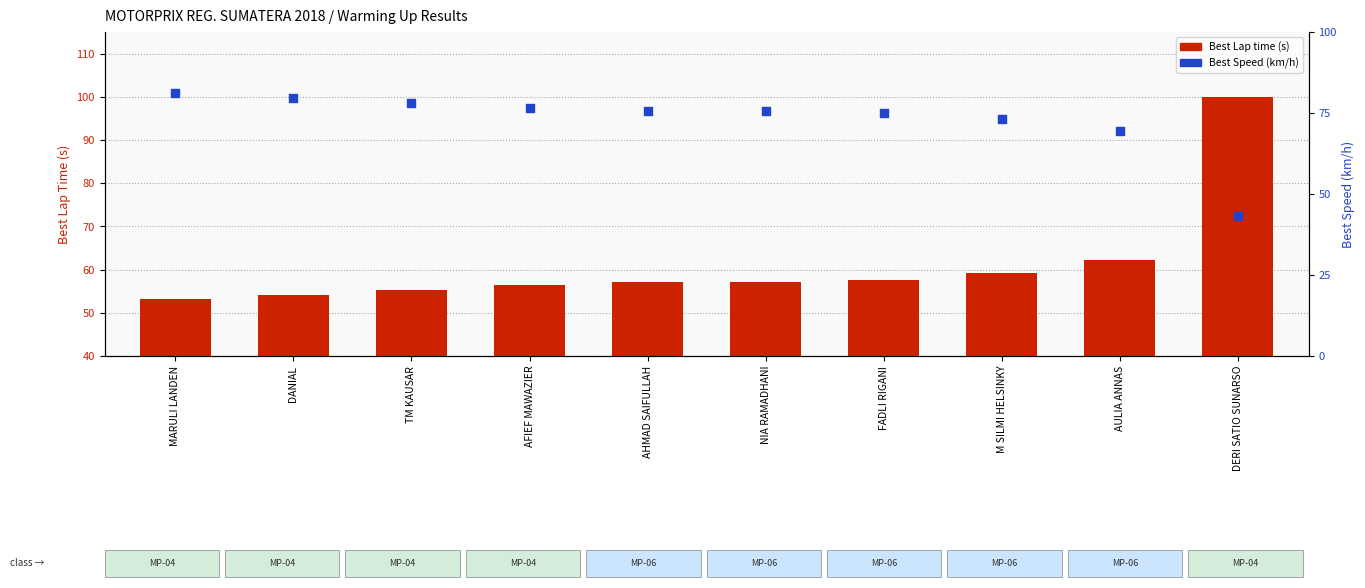

Which series reaches the maximum Y coordinate?

Best Lap time